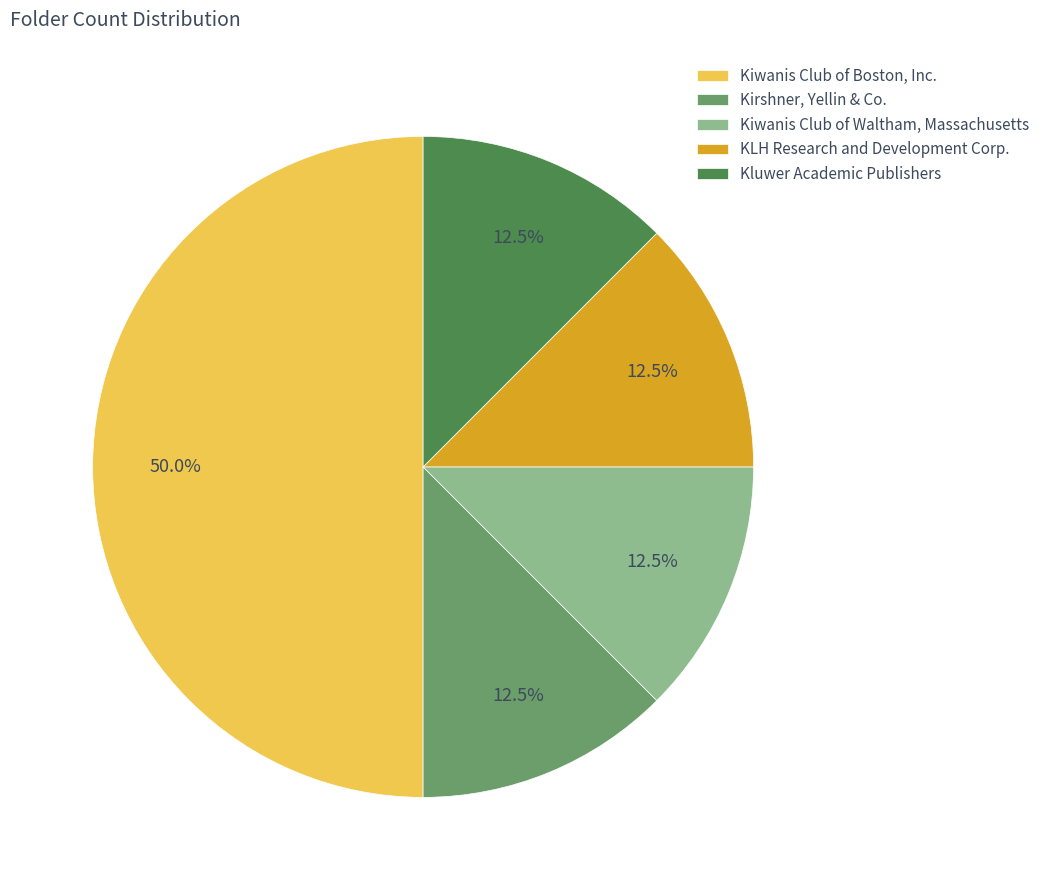

What is the largest slice in the pie chart?

Kiwanis Club of Boston, Inc.